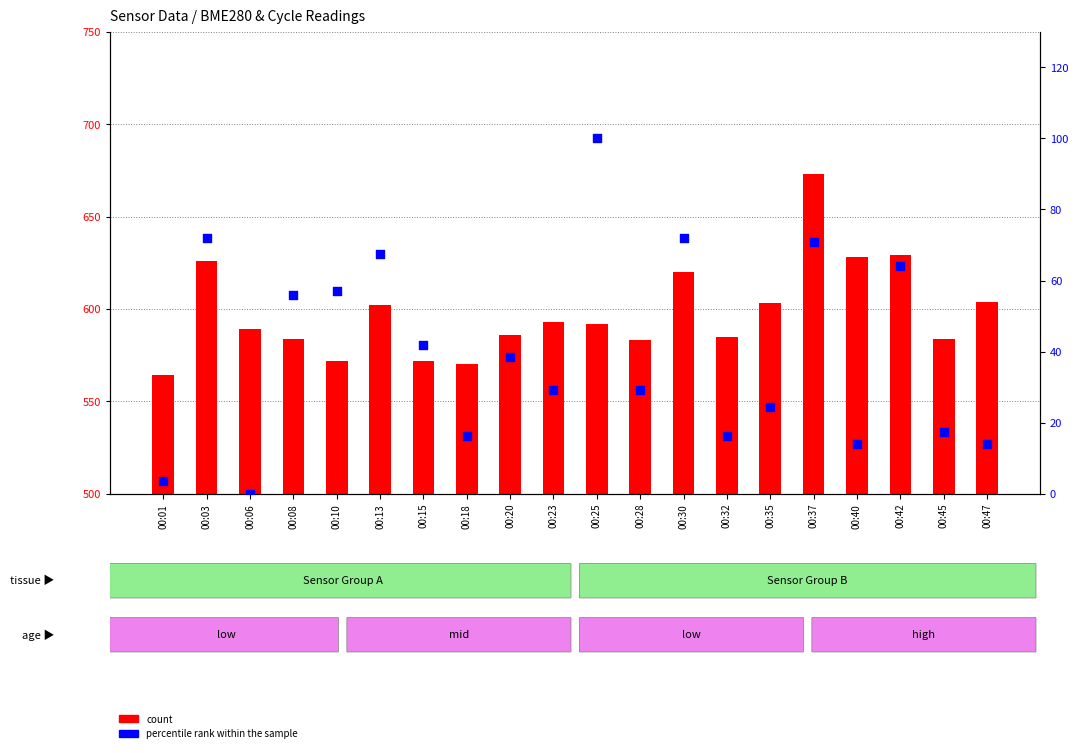

Which series has the largest total across all categories?

count